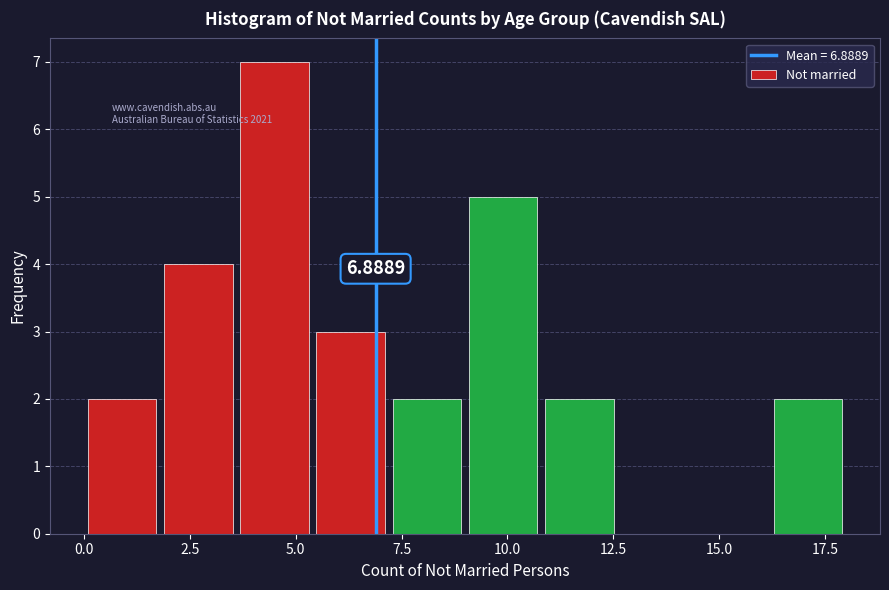

Read against the x-axis, roughly where is the centre of the tallest bar?

4.5